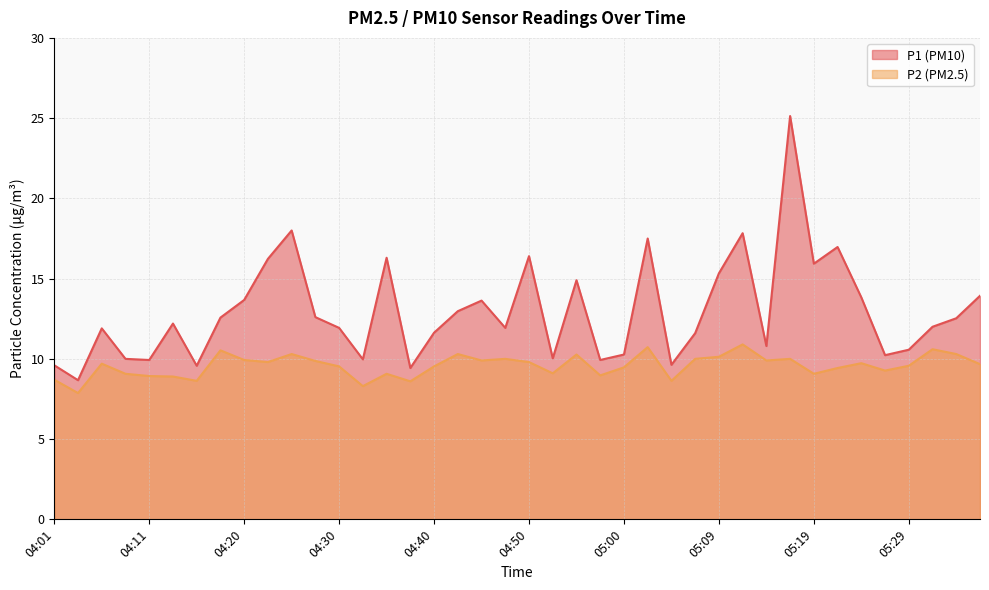

True or false: P1 and P2 cross at least once.

False